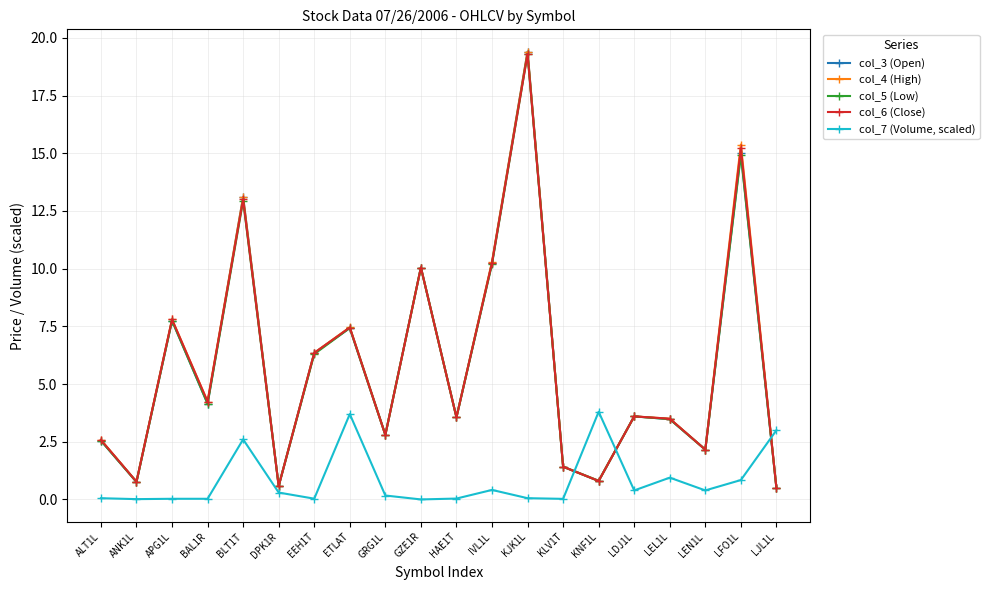

Where does the col_3 (Open) series first go above 3?

APG1L